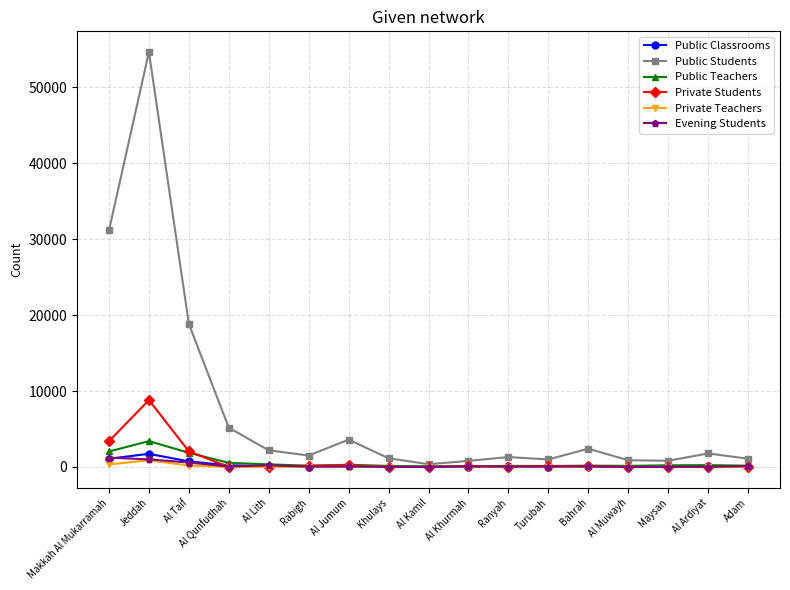

True or false: Public Students has a value of 1307 at Ranyah.

True